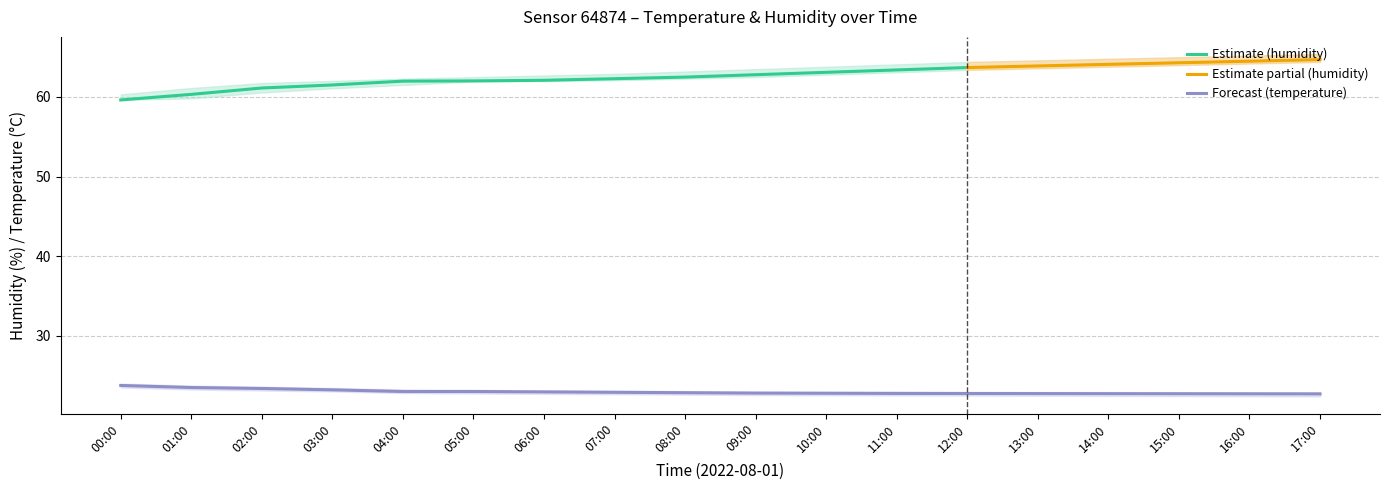

The value of humidity at 02:00 is 104.9. True or false?

False